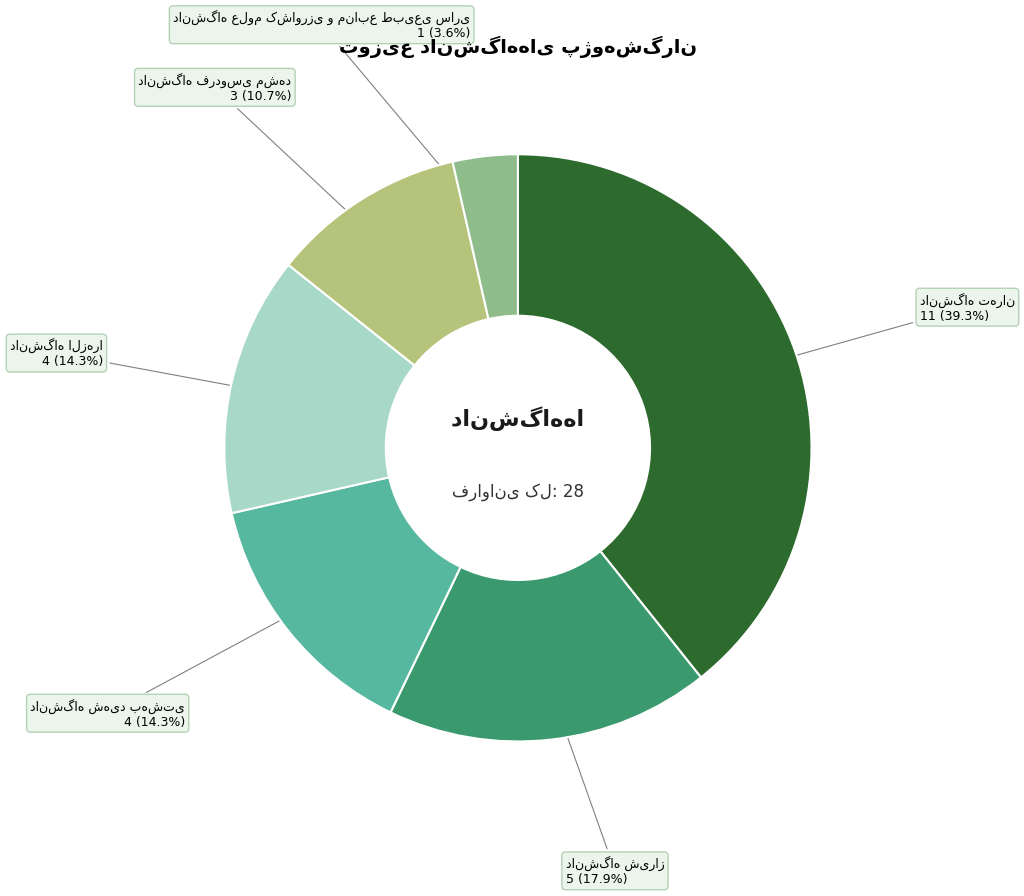

Is there any slice that represents more than half of the pie?

No